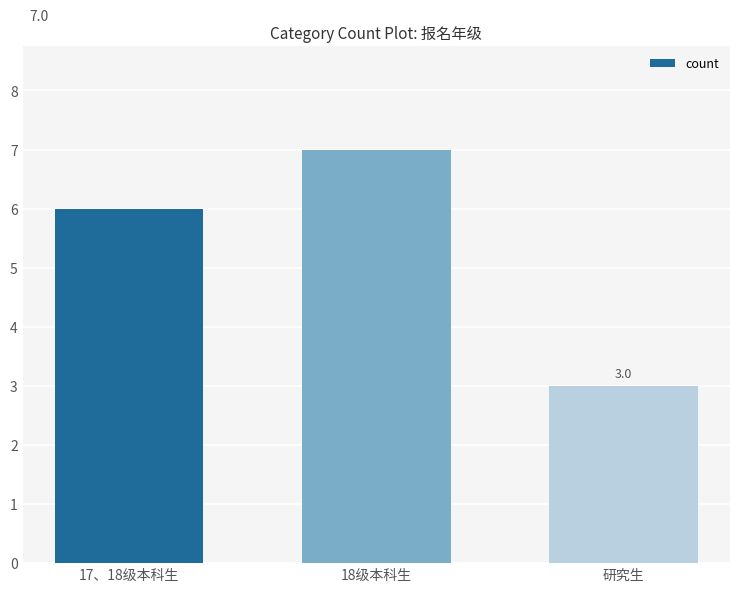

List the labels in order of value, largest first.

18级本科生, 17、18级本科生, 研究生